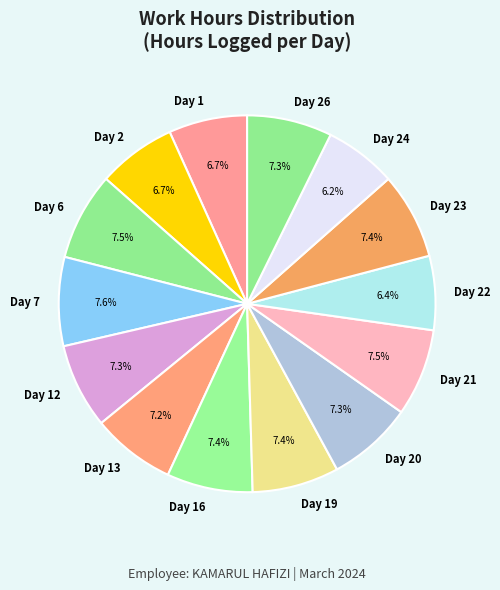

Count the number of slices in the pie.

14